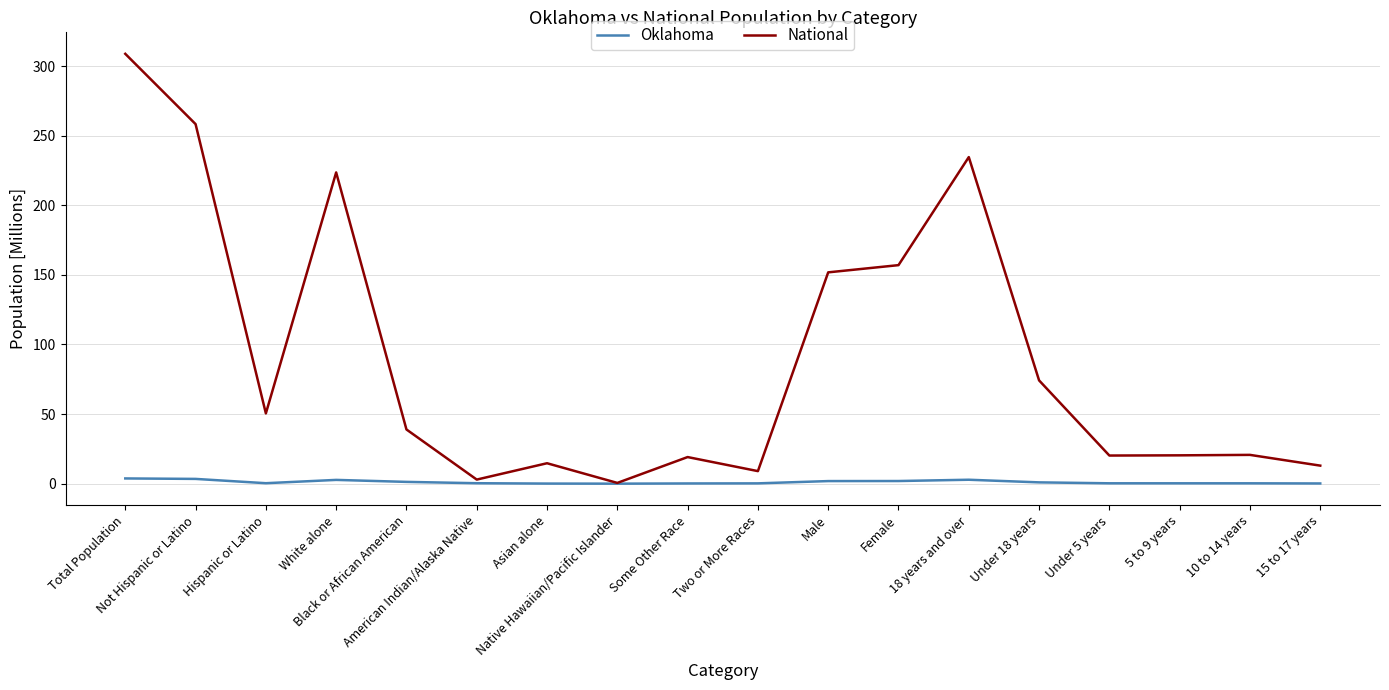

Which series has the widest spread of values?

National